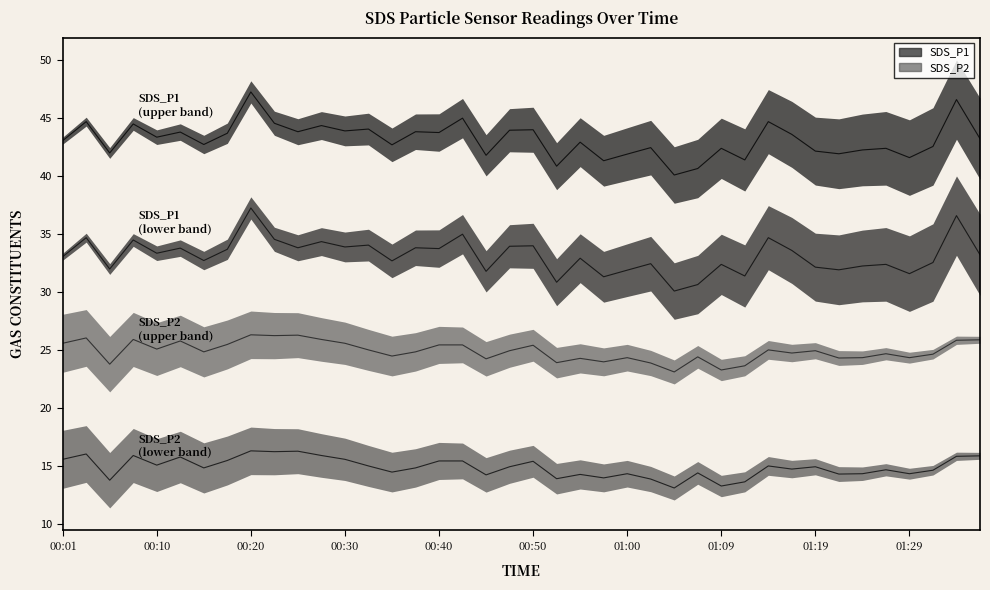

Which series has the largest total across all categories?

SDS_P1